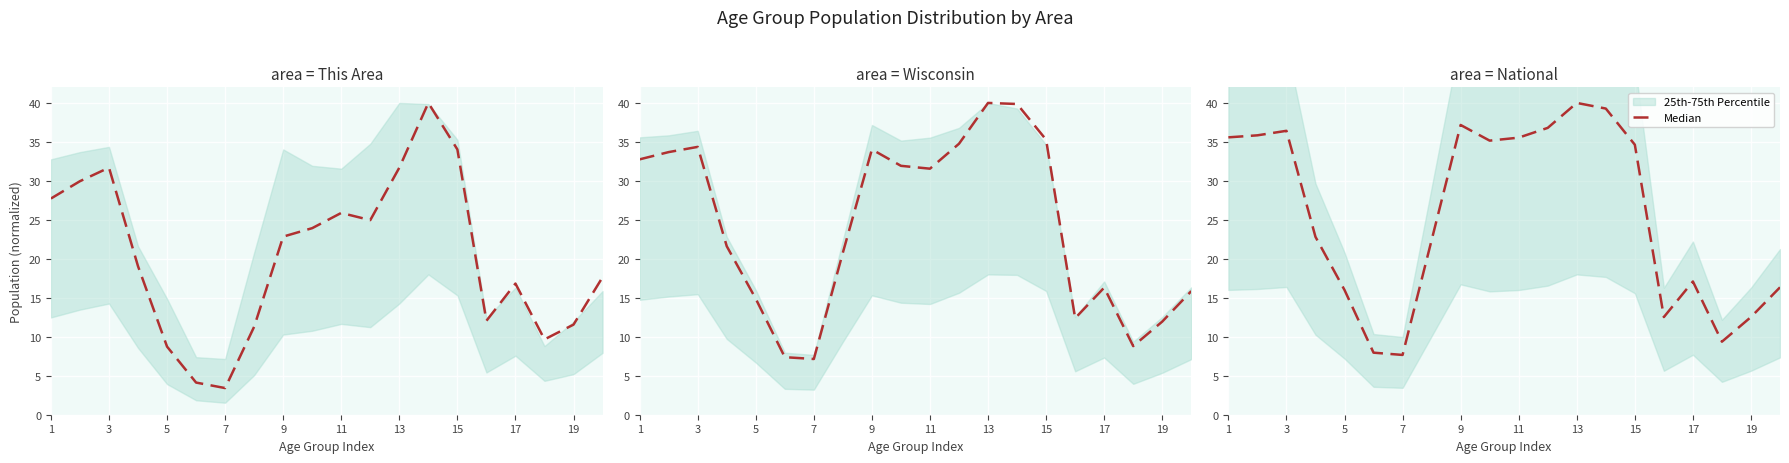

Which category has the highest value across all series?

13